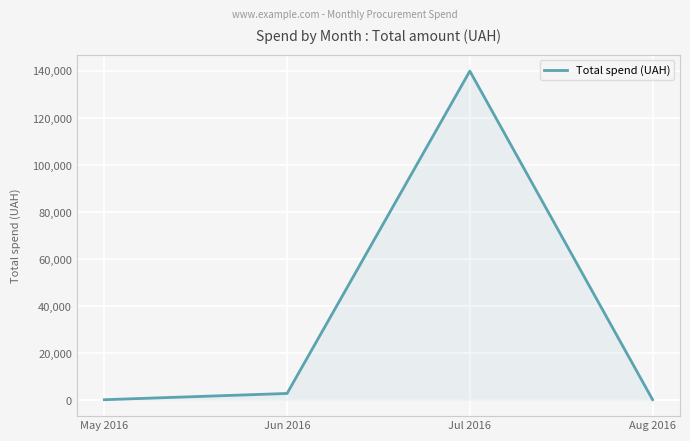

What is the greatest value displayed?

139946.2